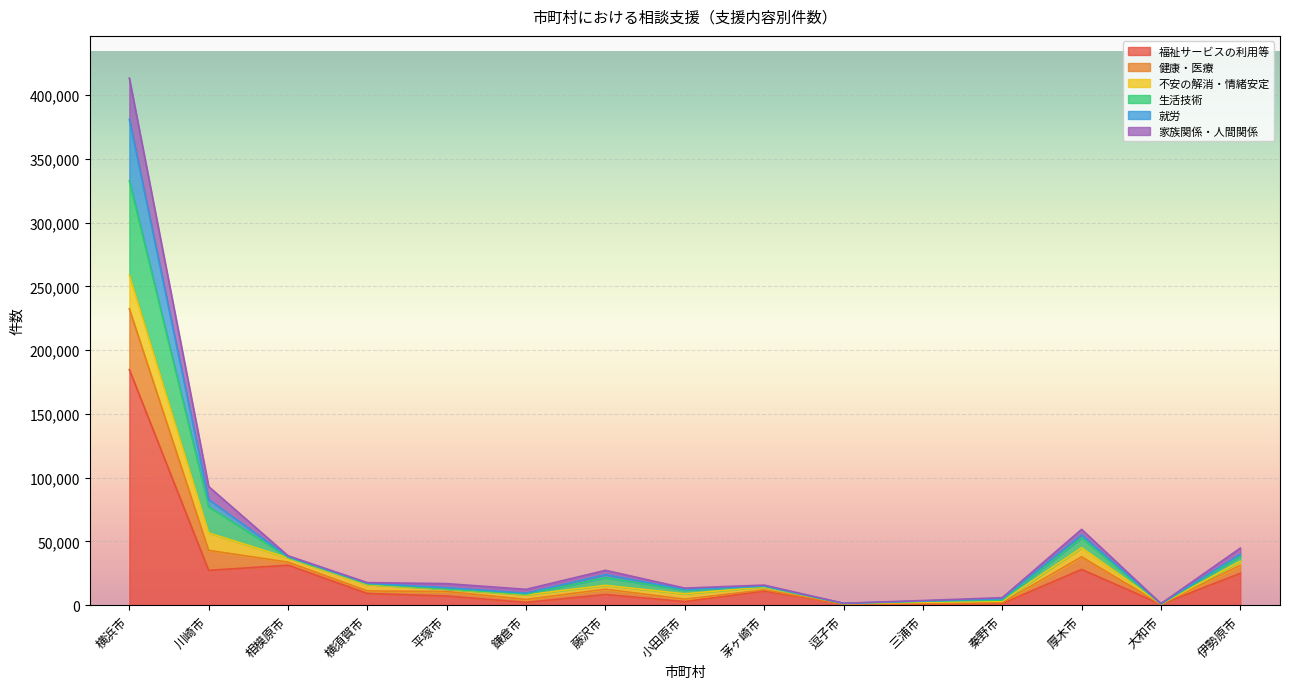

At which category is the sum across all series the highest?

横浜市